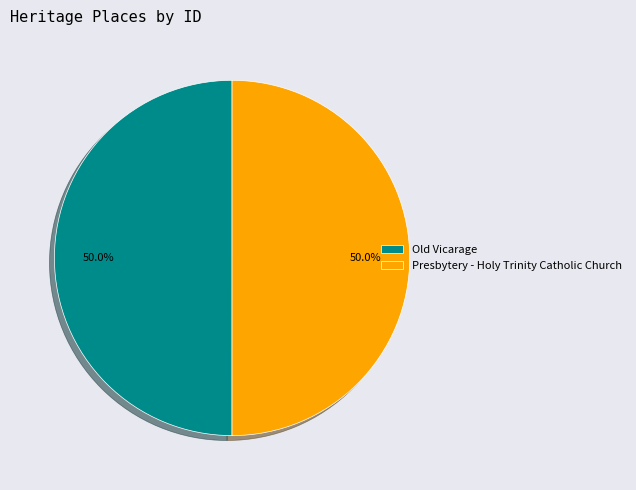

Do Presbytery - Holy Trinity Catholic Church and Old Vicarage together represent more than half of the pie?

Yes